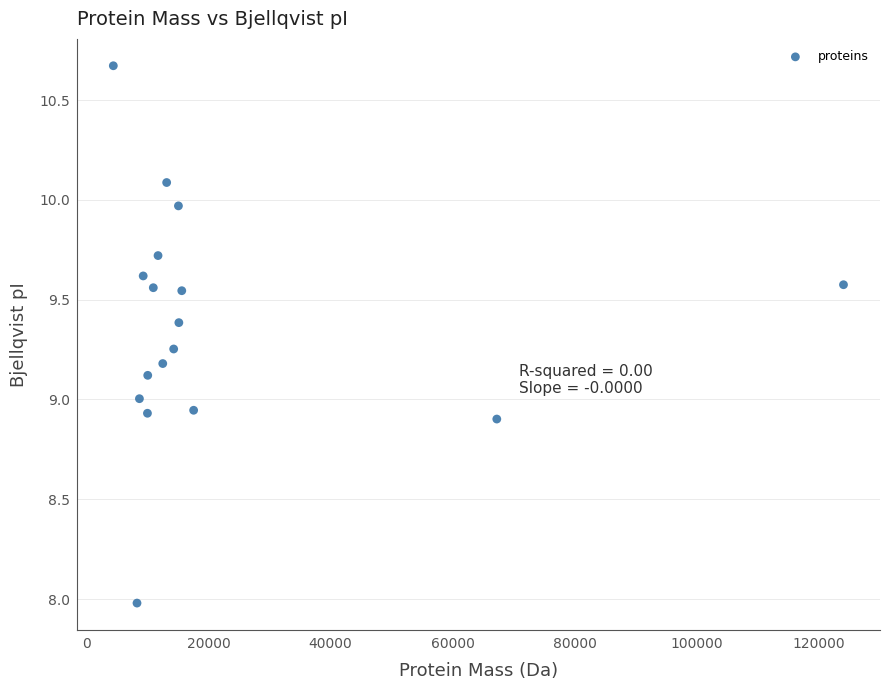

What is the range of Y values (max minus min)?

2.7